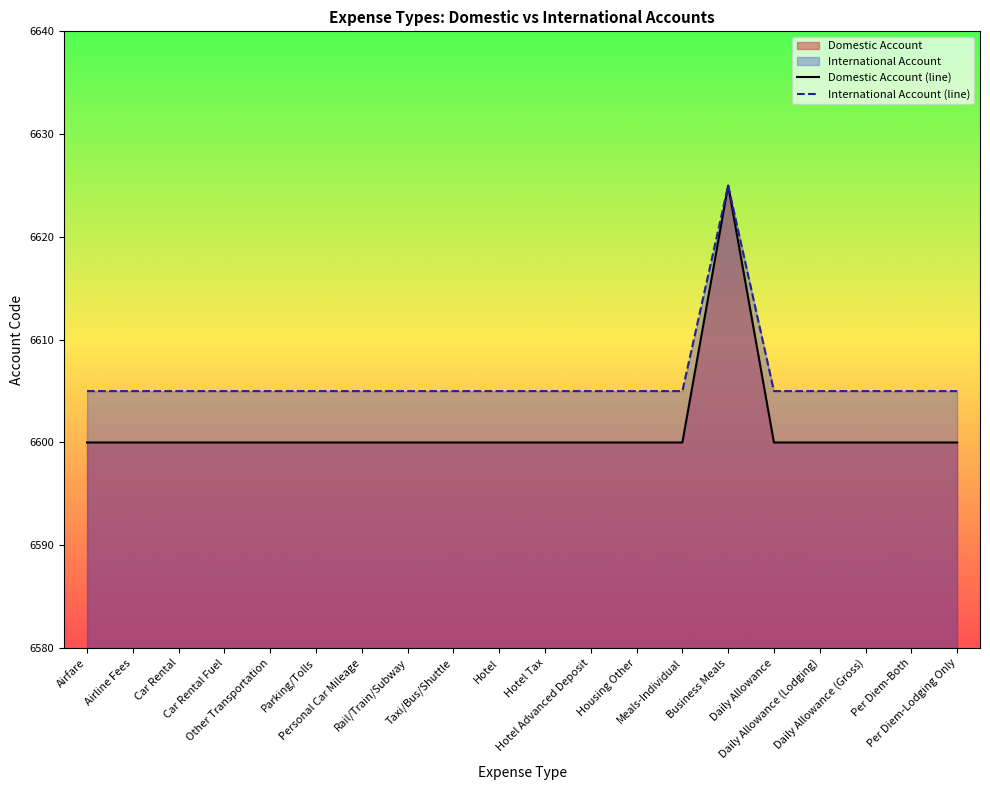

At which category does the chart reach its peak across all series?

Business Meals